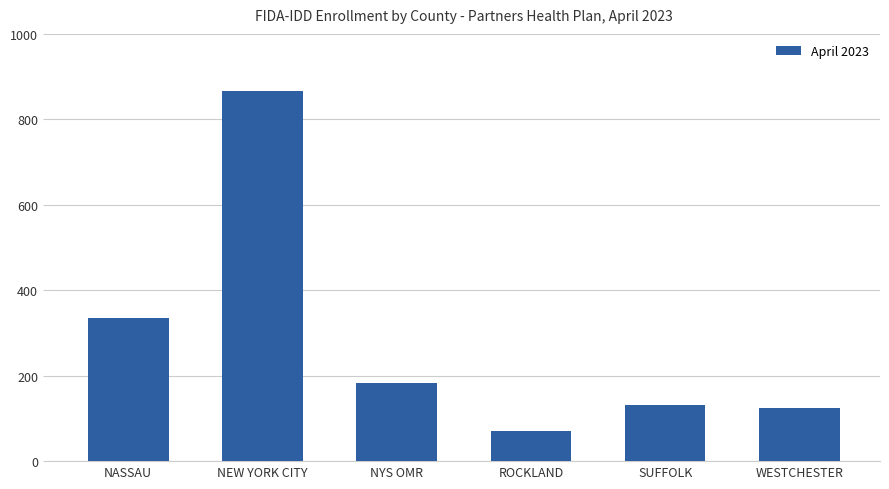

What is the difference between the maximum and minimum values?

796